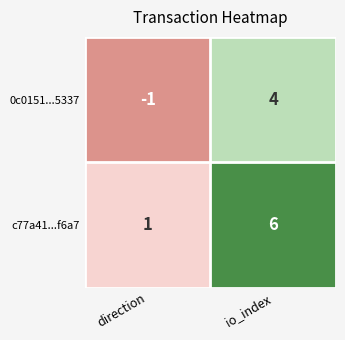

At how many categories does at least one series exceed 3?

1